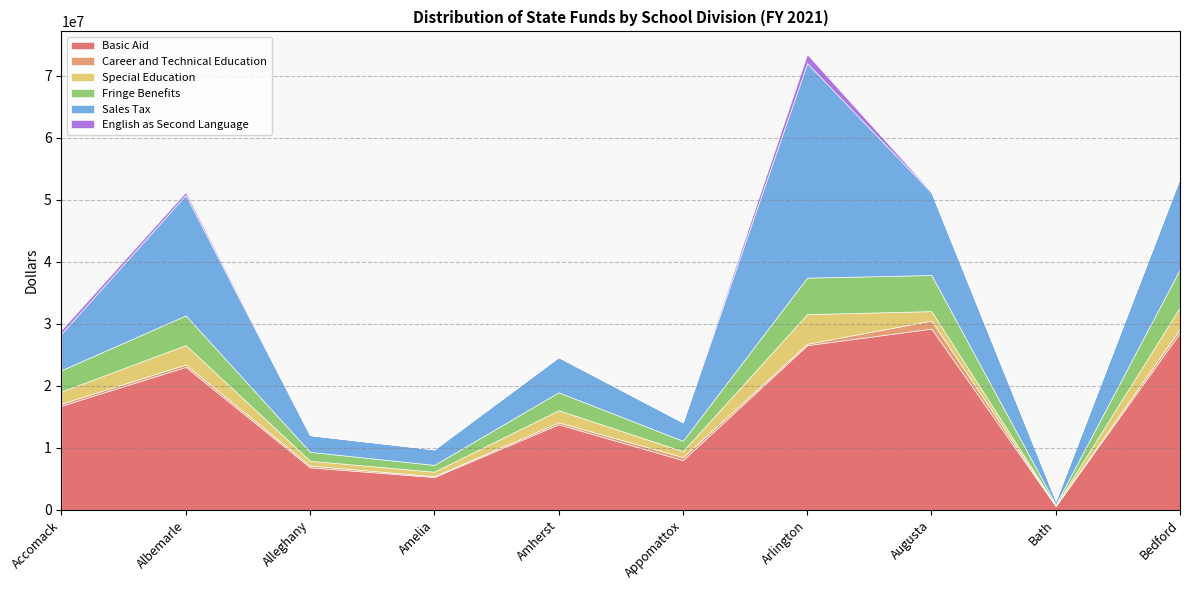

Reading left to right, list all the values displayed in this chart.

Basic Aid: Accomack=16802677.0	Albemarle=23070398.3	Alleghany=6863246.2	Amelia=5301520.0	Amherst=13808616.2	Appomattox=8024446.0	Arlington=26575603.1	Augusta=29243411.0	Bath=617139.0	Bedford=28613049.0
Career and Technical Education: Accomack=348481.0	Albemarle=384593.0	Alleghany=290337.0	Amelia=144709.0	Amherst=314874.0	Appomattox=494758.0	Arlington=221853.0	Augusta=1294027.0	Bath=54538.0	Bedford=611139.0
Special Education: Accomack=1950871.0	Albemarle=3132569.0	Alleghany=780772.0	Amelia=719468.0	Amherst=1953287.0	Appomattox=955607.0	Arlington=4787906.0	Augusta=1524886.0	Bath=78789.0	Bedford=3495717.0
Fringe Benefits: Accomack=3438138.0	Albemarle=4787423.0	Alleghany=1434685.0	Amelia=1094488.0	Amherst=2897910.0	Appomattox=1676935.0	Arlington=5881695.0	Augusta=5826159.0	Bath=131315.0	Bedford=6154174.0
Sales Tax: Accomack=5901012.7	Albemarle=19420416.8	Alleghany=2689223.9	Amelia=2485685.3	Amherst=5656440.6	Appomattox=2969581.7	Arlington=34604842.7	Augusta=13289351.1	Bath=607725.2	Bedford=14716154.9
English as Second Language: Accomack=602338.9	Albemarle=476500.0	Alleghany=7729.0	Amelia=36499.0	Amherst=26578.0	Appomattox=17636.0	Arlington=1435785.0	Augusta=134137.0	Bath=1005.0	Bedford=56676.0